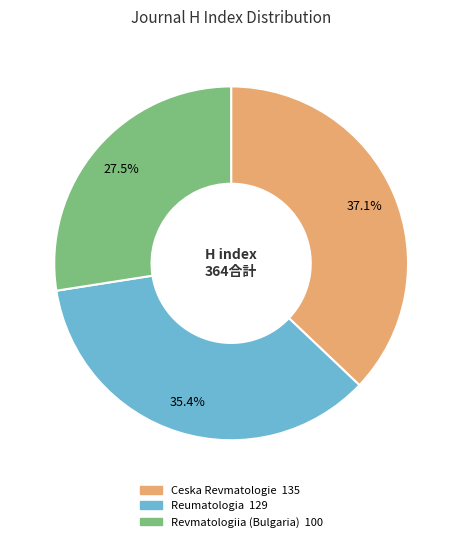

Is it true that Revmatologiia (Bulgaria) is 18% of the pie?

False